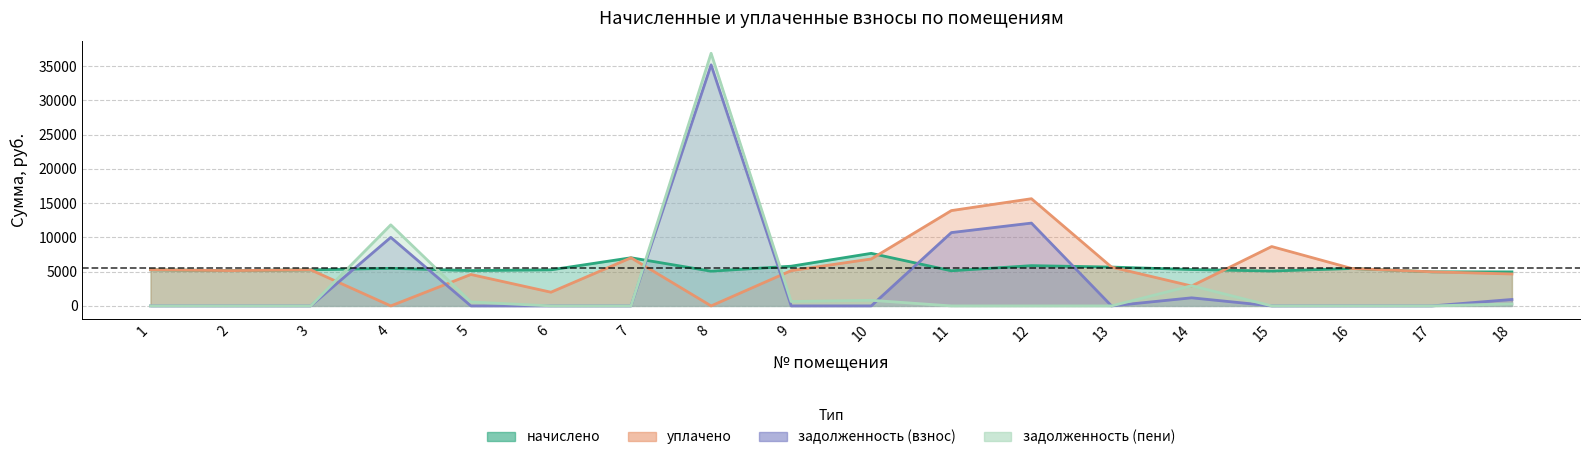

Between 9 and 12, which is larger?

12